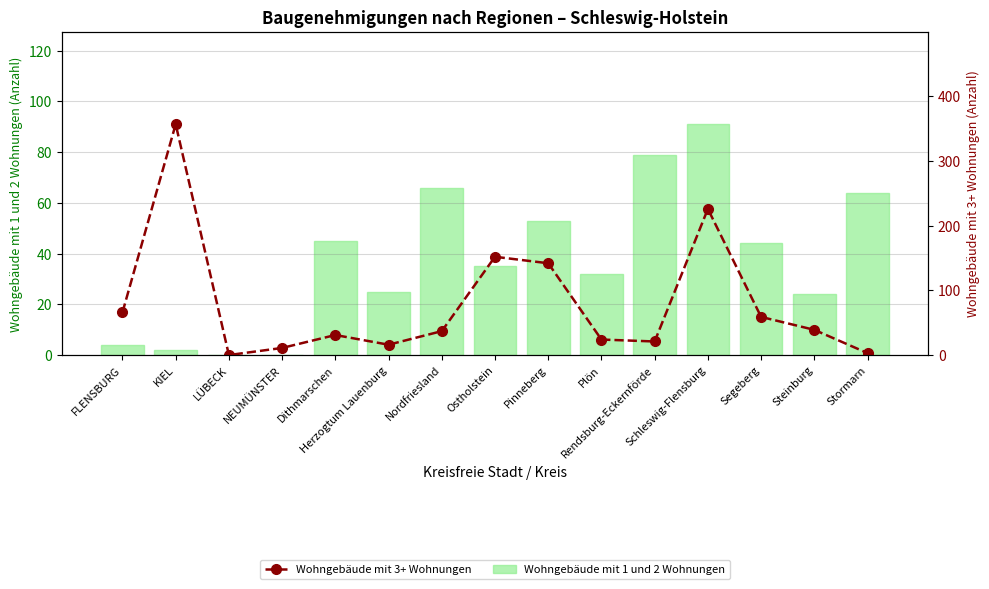

How many series are shown in this chart?

2